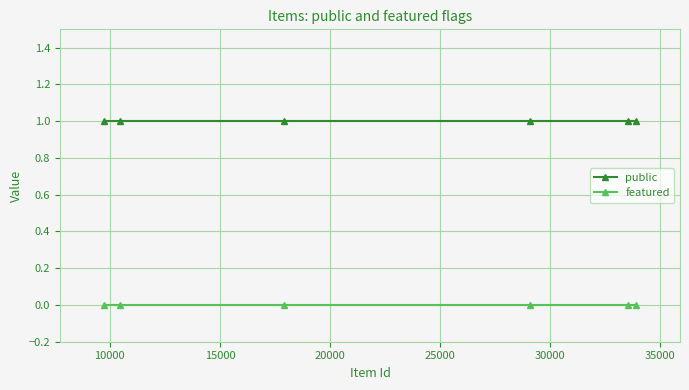

True or false: public and featured intersect in this chart.

False